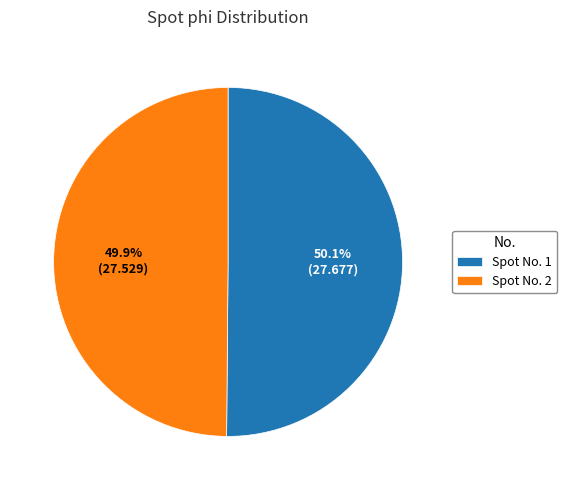

How many slices are in this pie chart?

2